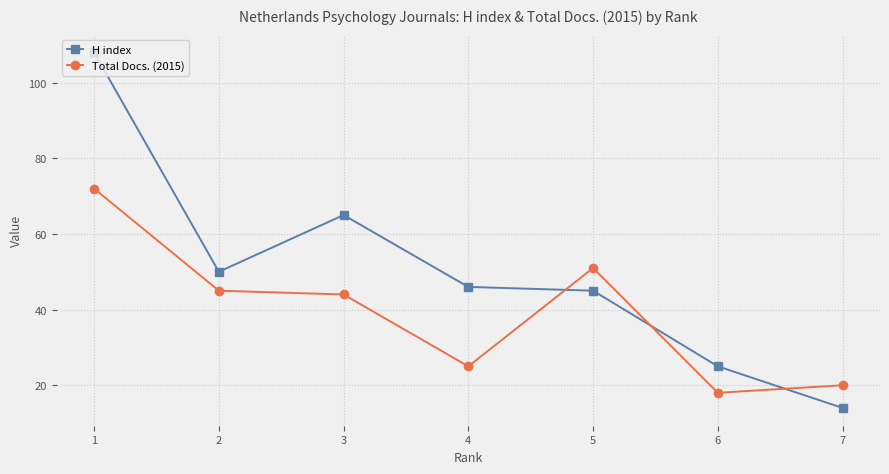

What is the average value of the Total Docs. (2015) series?

39